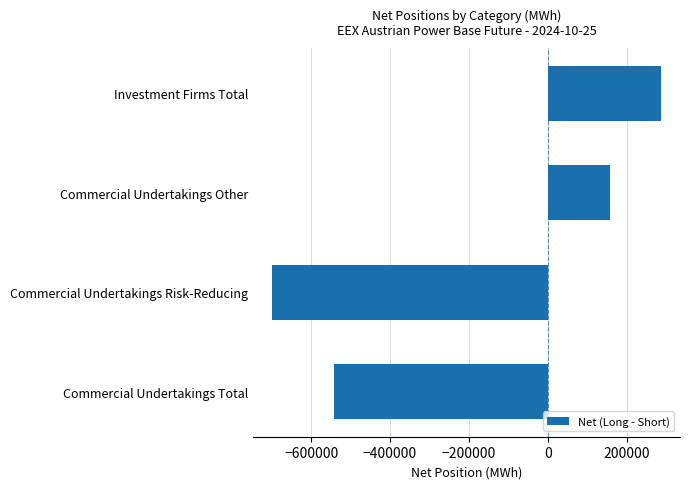

Which category has the lowest value across all series?

Commercial Undertakings Risk-Reducing